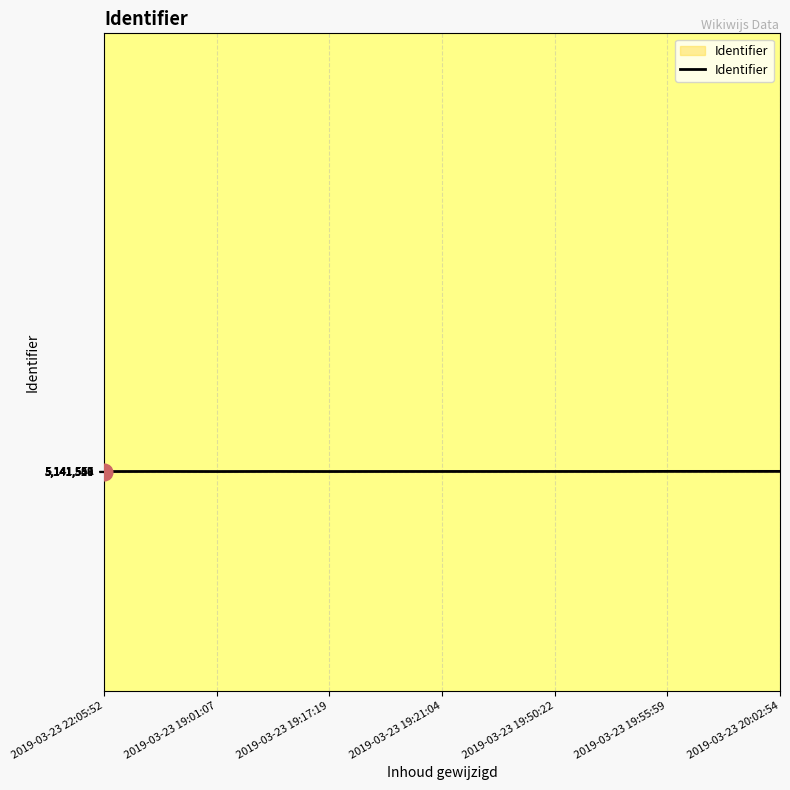

What is the difference between the second highest and minimum values?

37